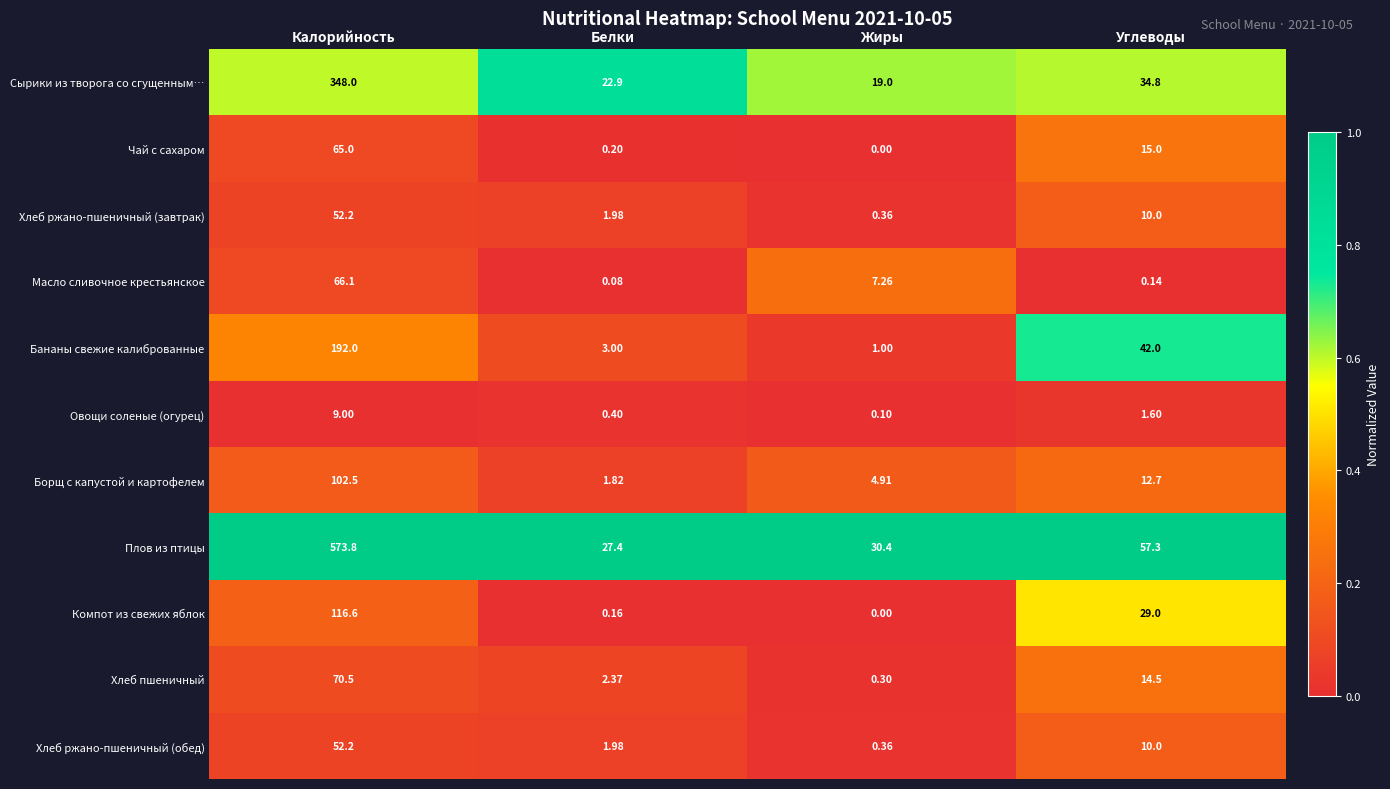

Which category has the lowest value across all series?

Жиры